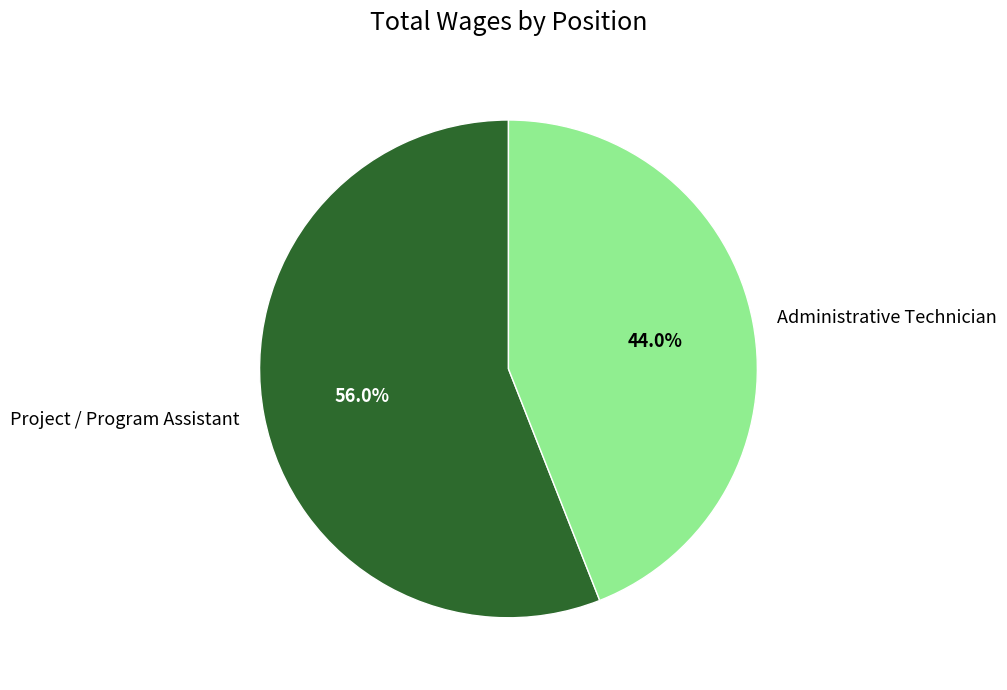

Count the number of slices in the pie.

2